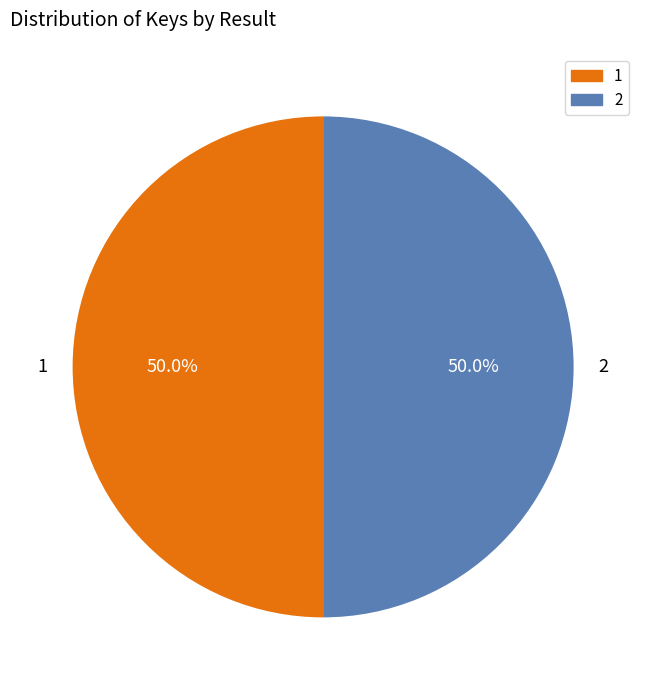

To the nearest percent, what portion does 1 represent?

50%